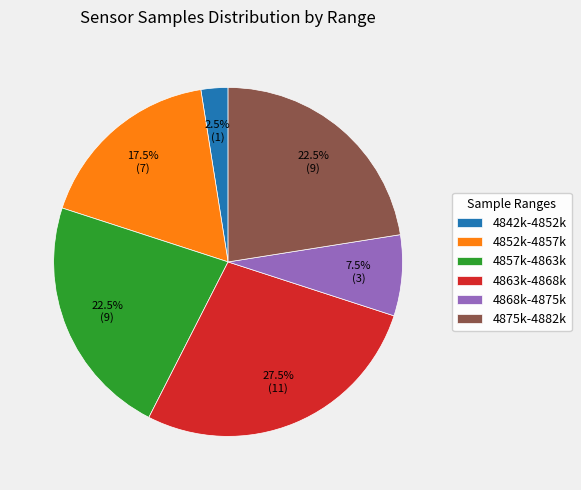

Count the number of slices in the pie.

6